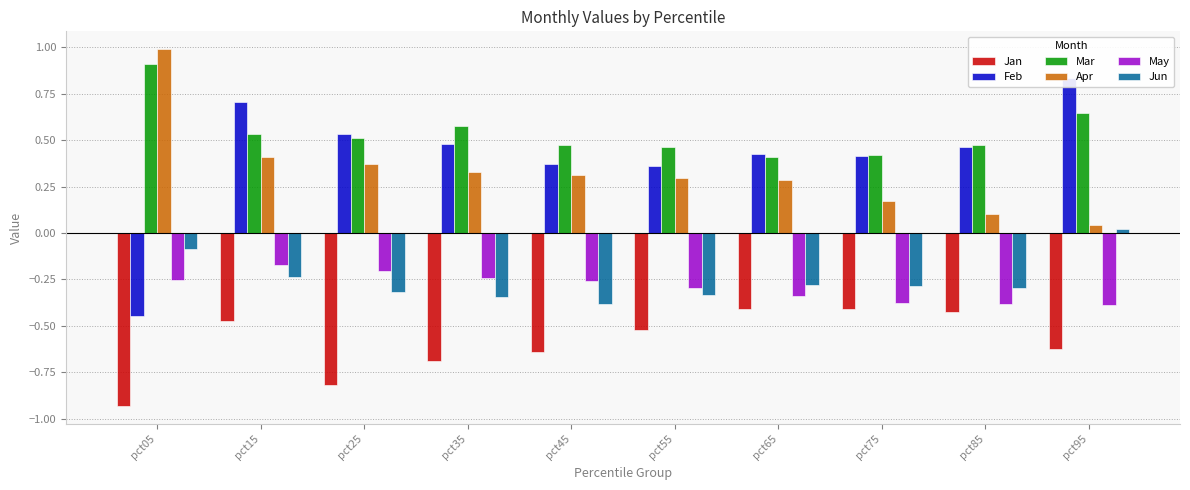

What is the average value of the Mar series?

0.5